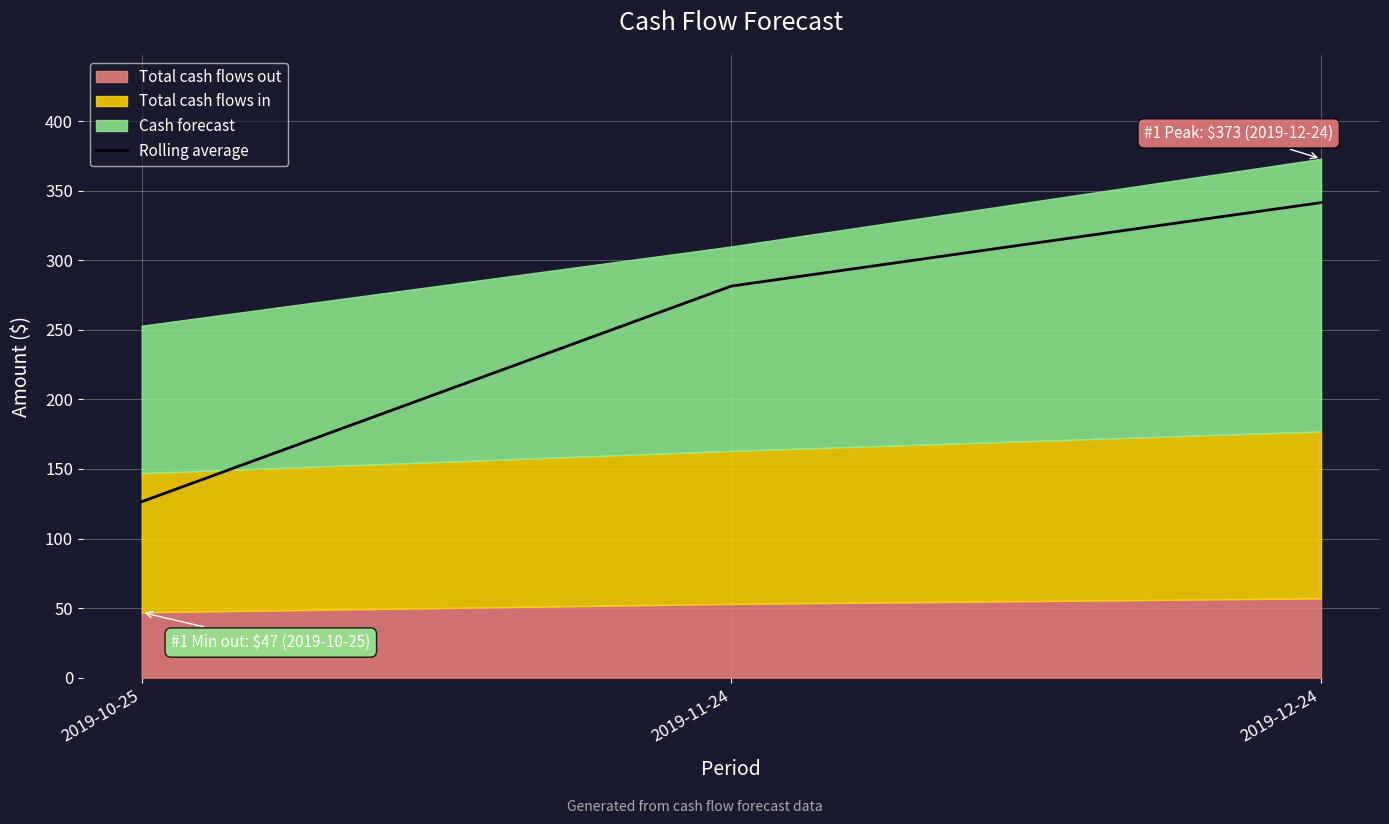

What is the change in value from 2019-11-24 to 2019-12-24?

+60.0